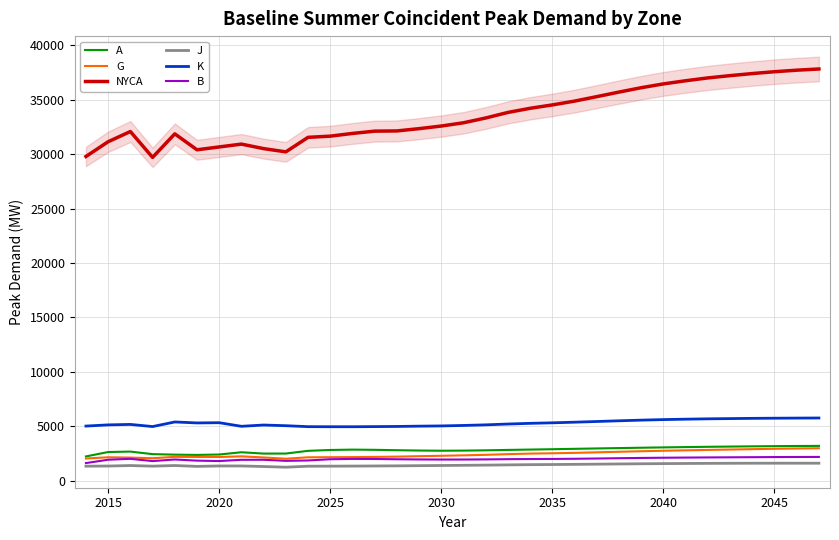

True or false: G and NYCA intersect in this chart.

False